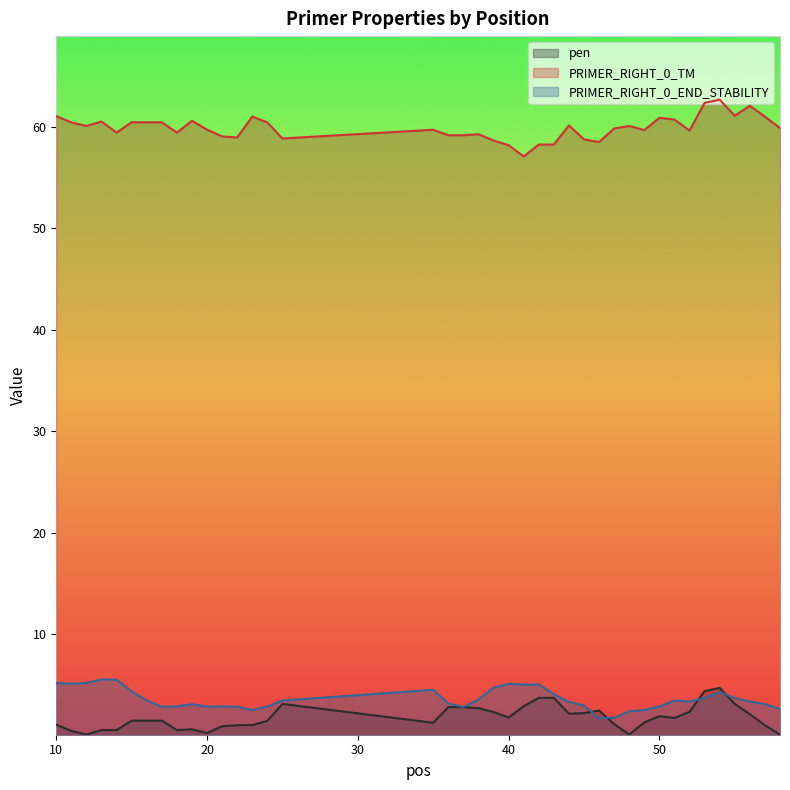

Between 12 and 53, which series saw the biggest shift?

pen